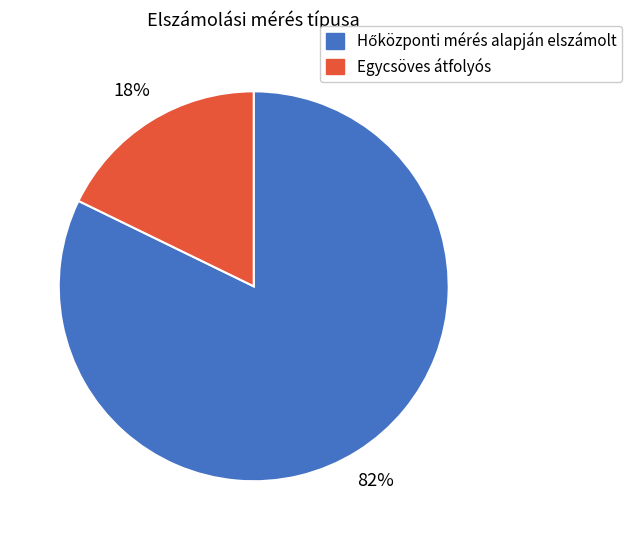

Which category has the smallest portion of the pie?

Egycsöves átfolyós